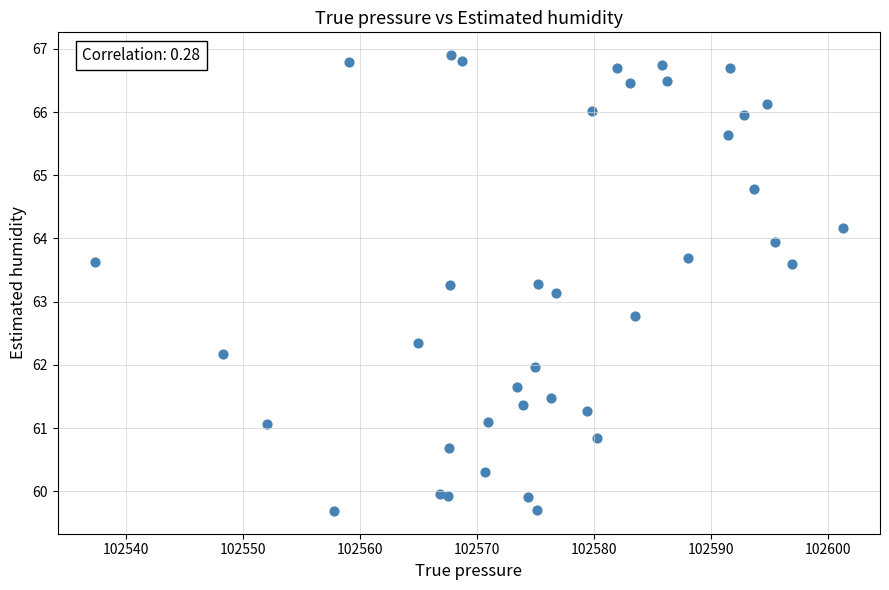

What Y value in the scatter plot is closest to 63?

63.1